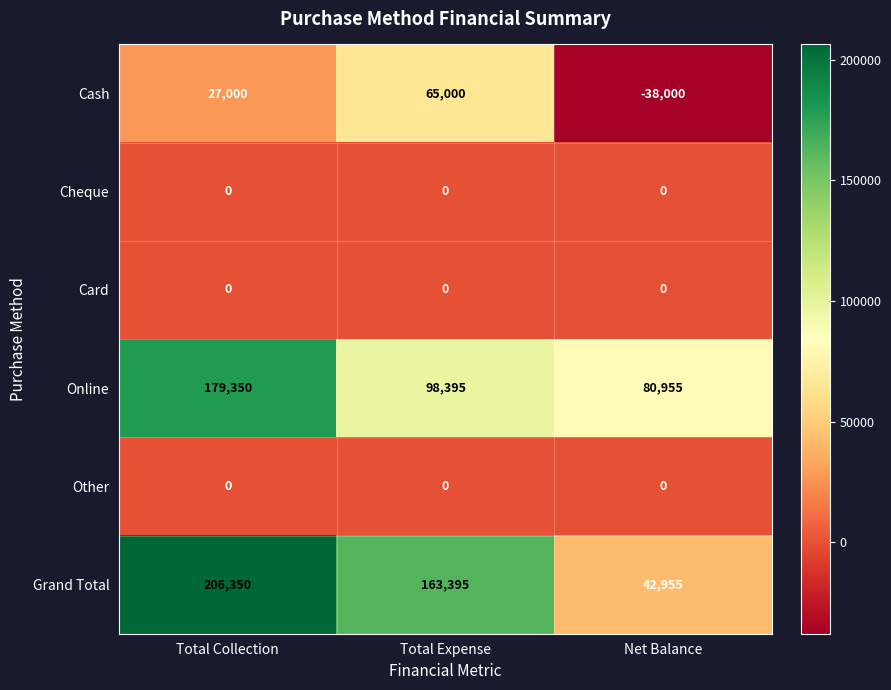

What is the sum of the Online values at Net Balance and Total Collection?

260305